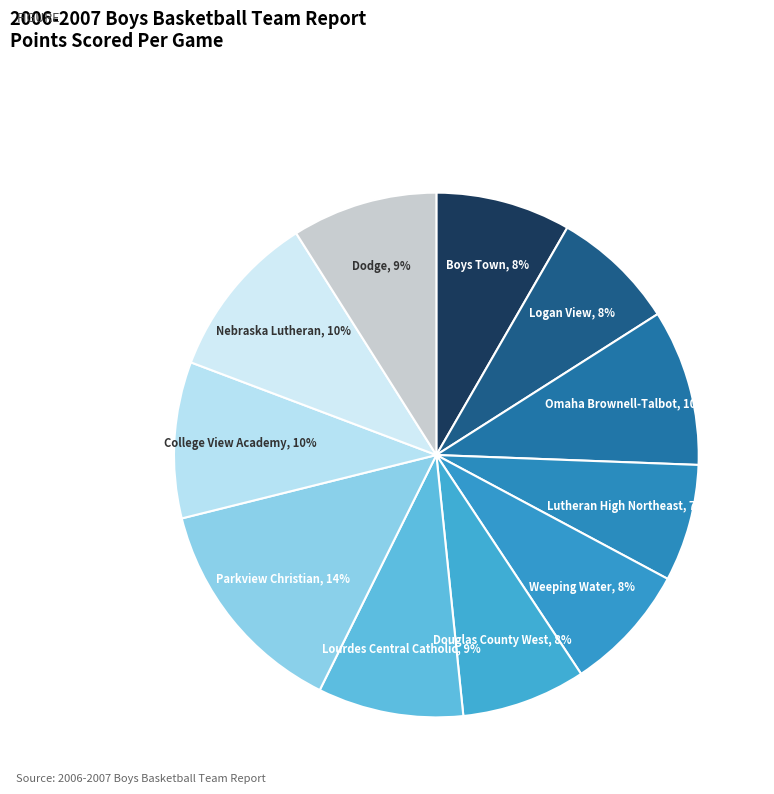

How many slices are in this pie chart?

11